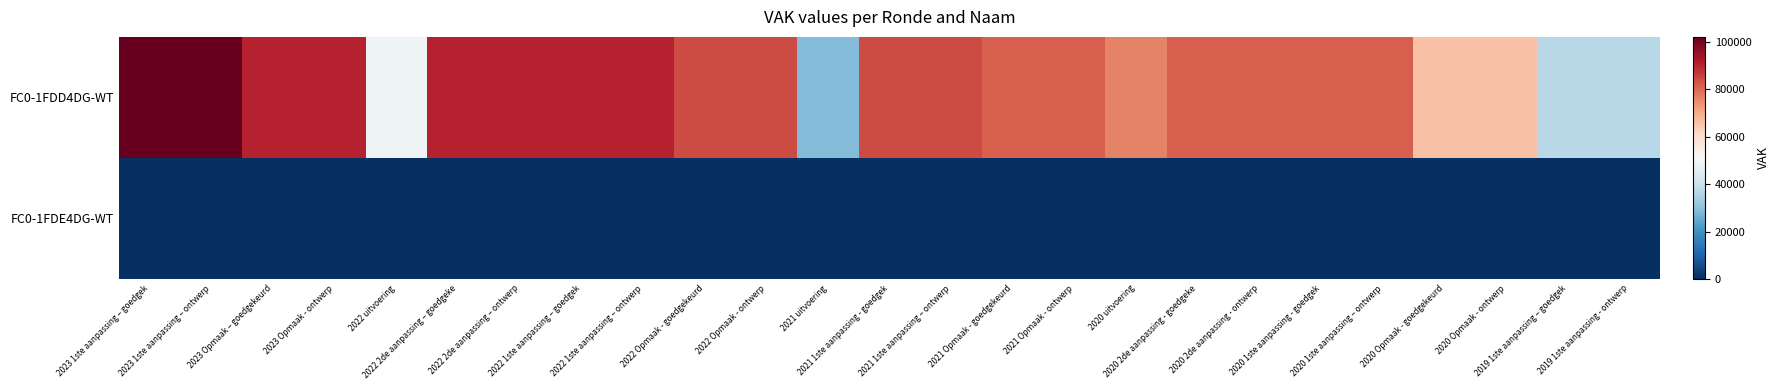

At 2020 Opmaak - goedgekeurd, list the series in order from largest to smallest.

FC0-1FDD4DG-WT, FC0-1FDE4DG-WT